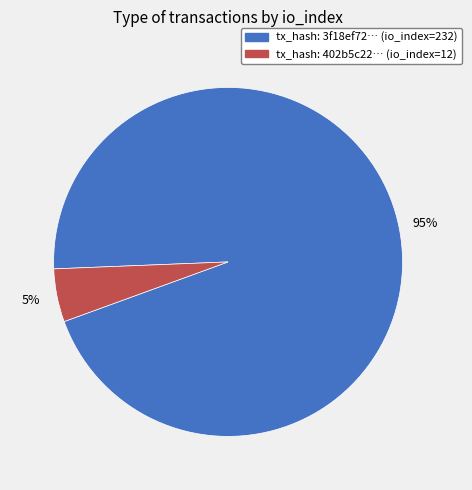

To the nearest percent, what is the difference between the largest and smallest slice percentages?

90%